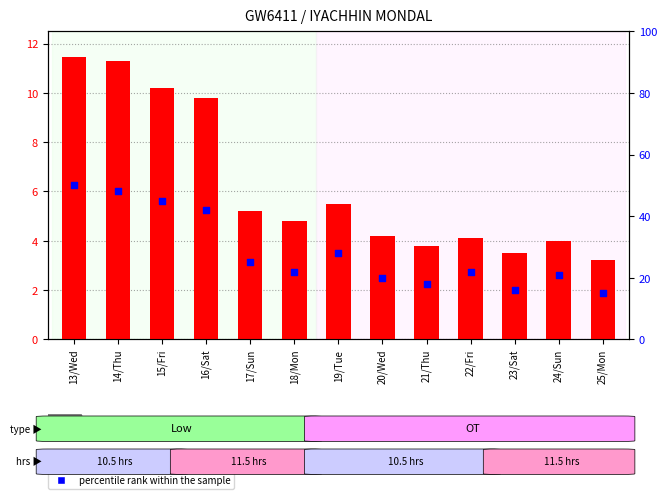

At how many categories does at least one series exceed 41?

4